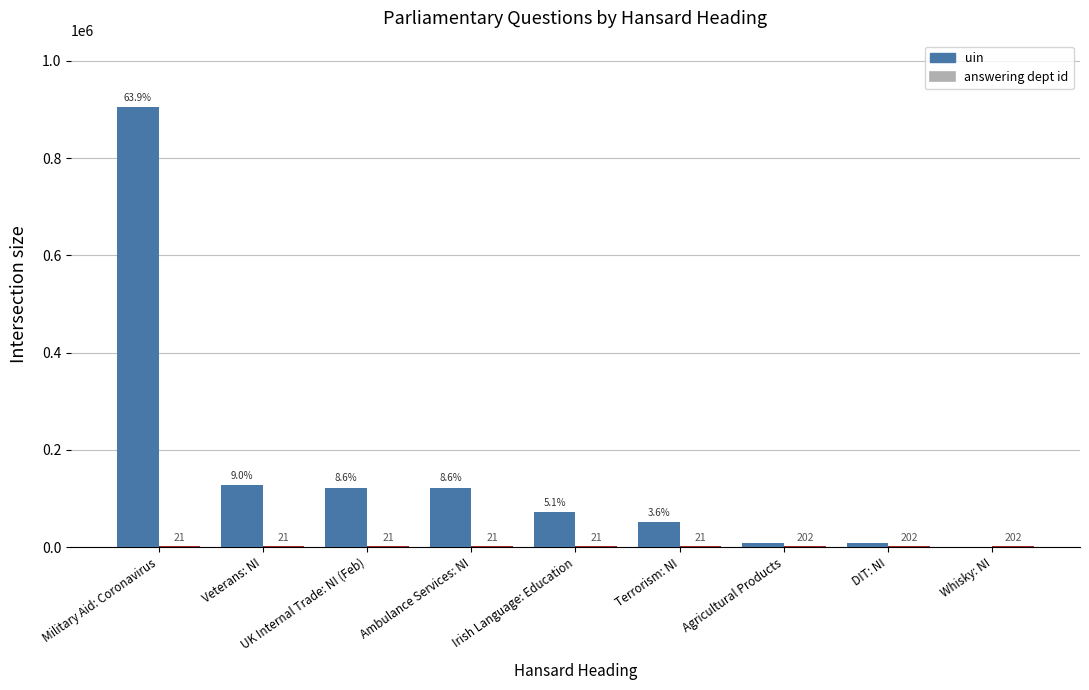

At which label does uin reach its peak?

Military Aid: Coronavirus